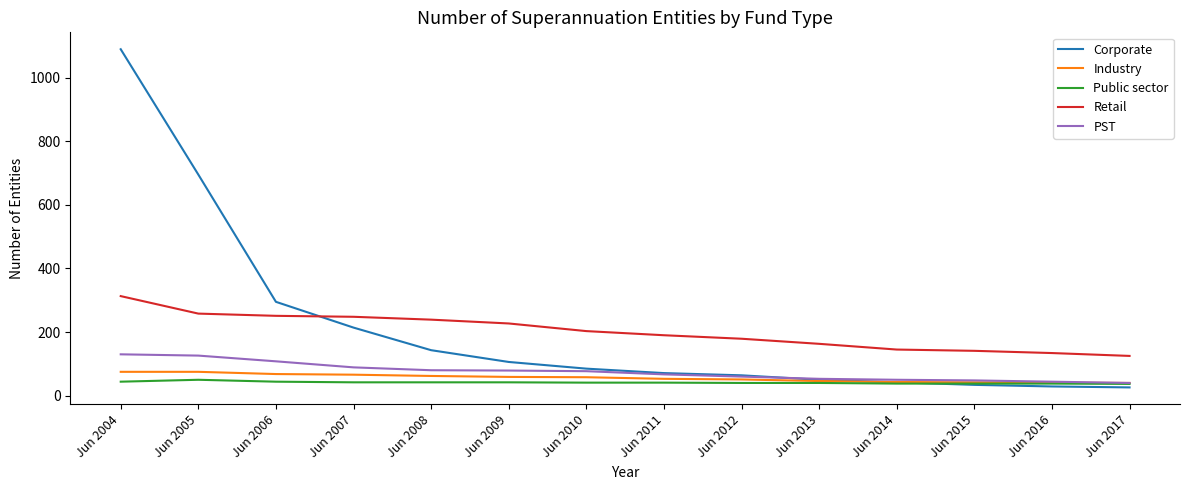

The Public sector series shows 37 at Jun 2017. True or false?

True